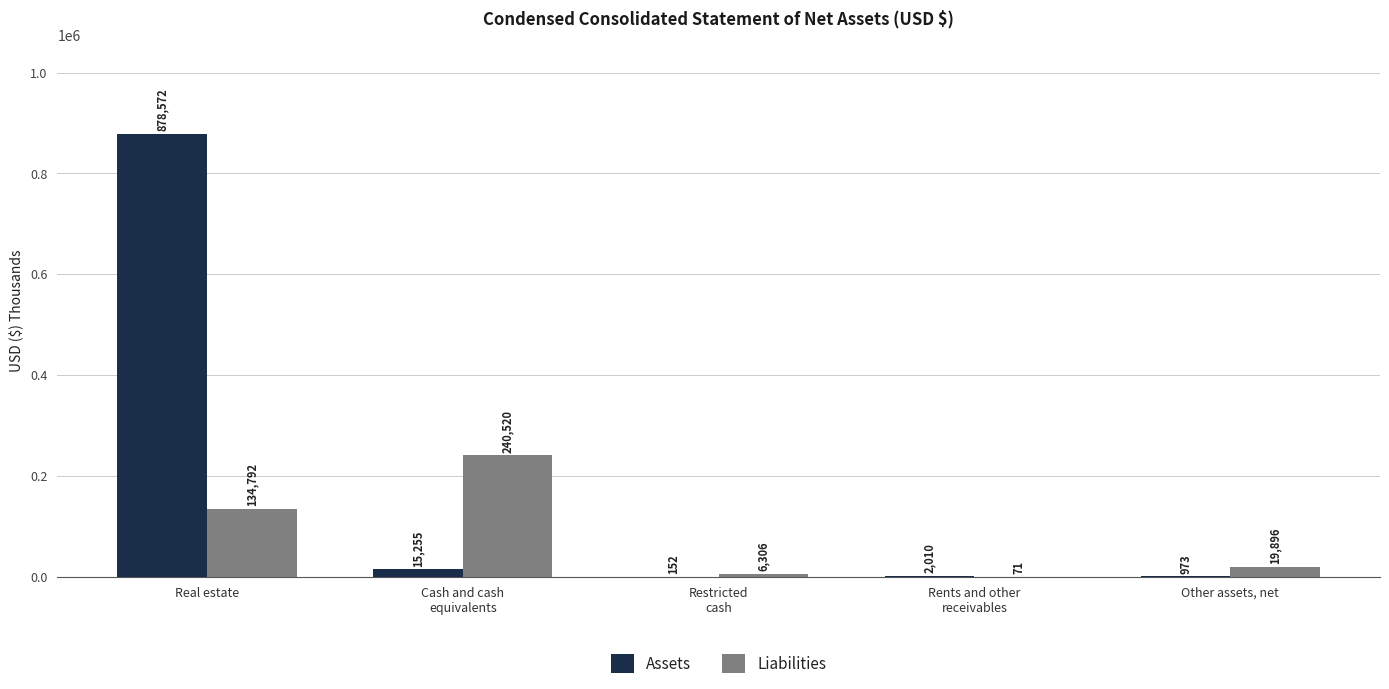

What is the difference between the Assets values at Other assets, net and Real estate?

877599